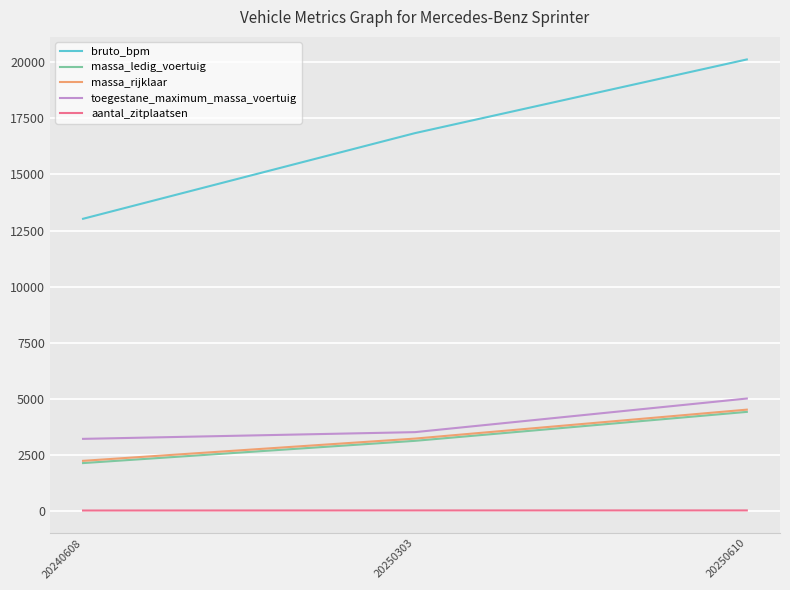

How many series are shown in this chart?

5